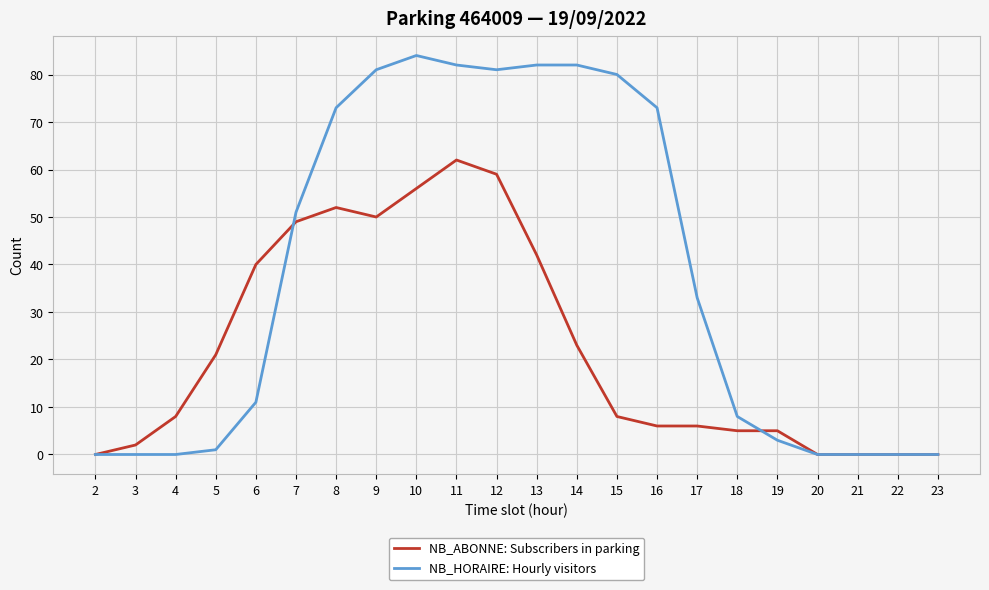

At which label is NB_ABONNE: Subscribers in parking closest to 31?

14